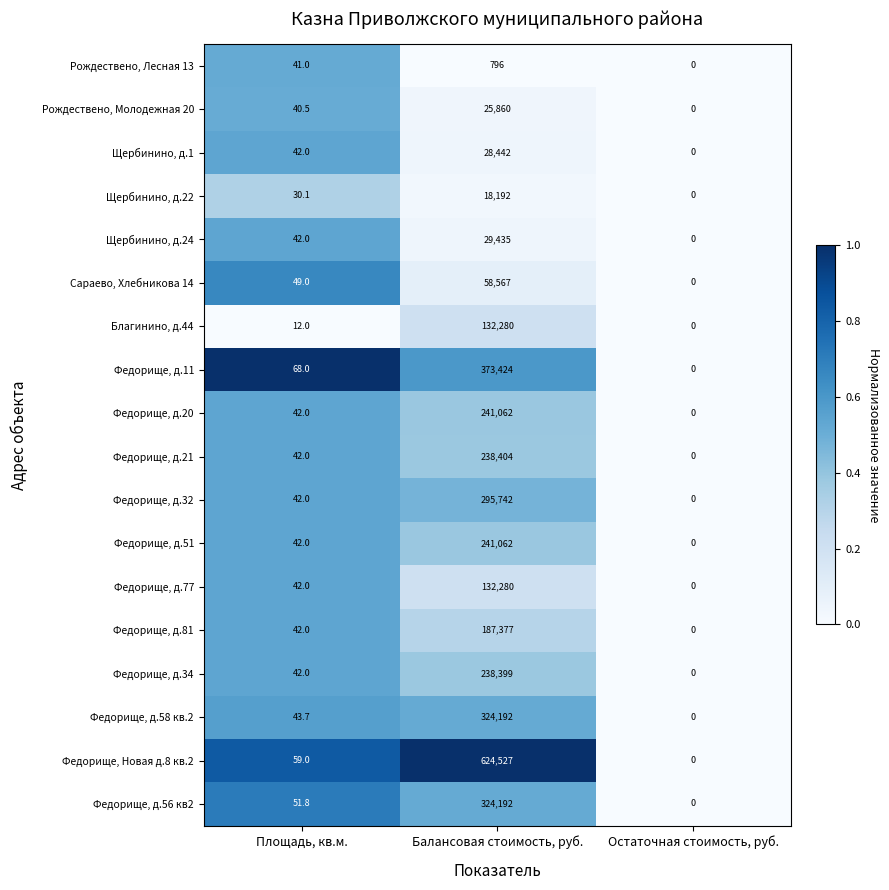

Which category has the lowest value in the Федорище, д.81 series?

Остаточная стоимость, руб.